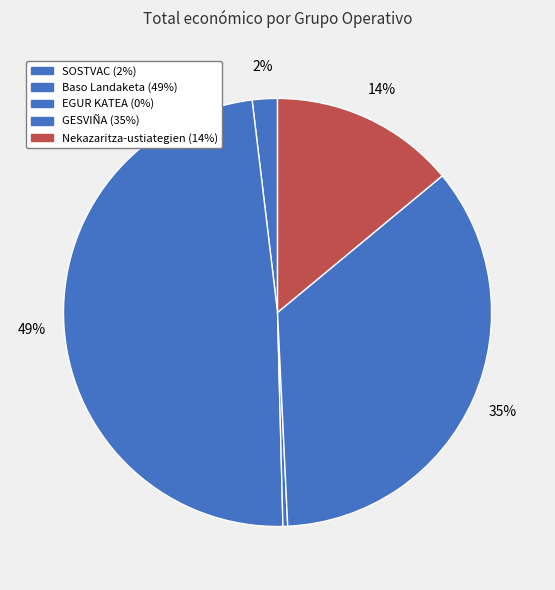

How many segments does this pie chart have?

5